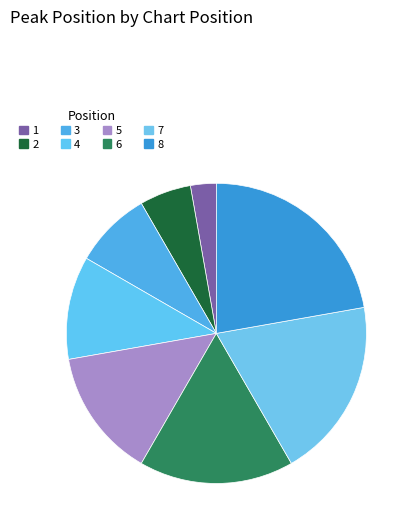

Count the number of slices in the pie.

8